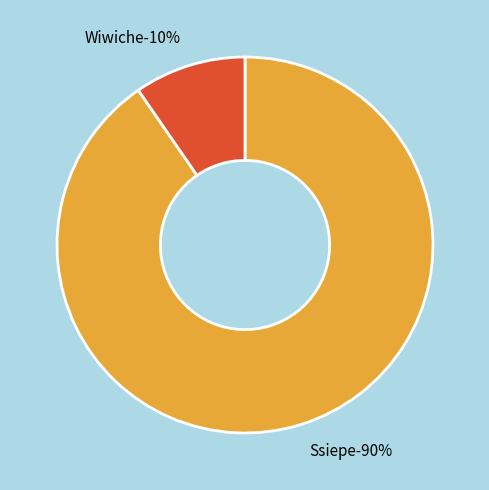

How many slices are in this pie chart?

2